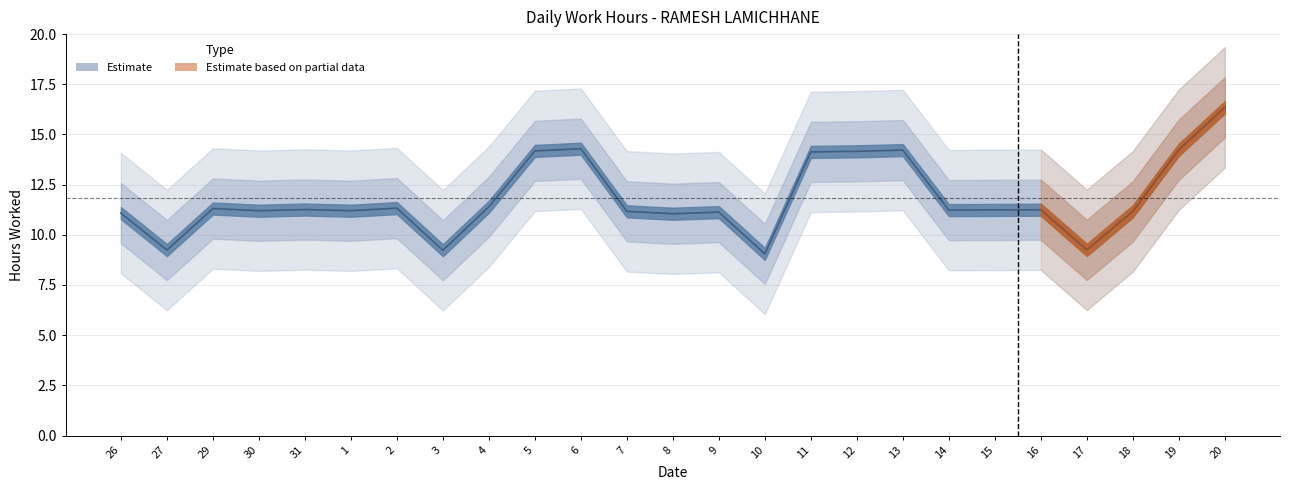

Between 14 and 16, which is larger?

16